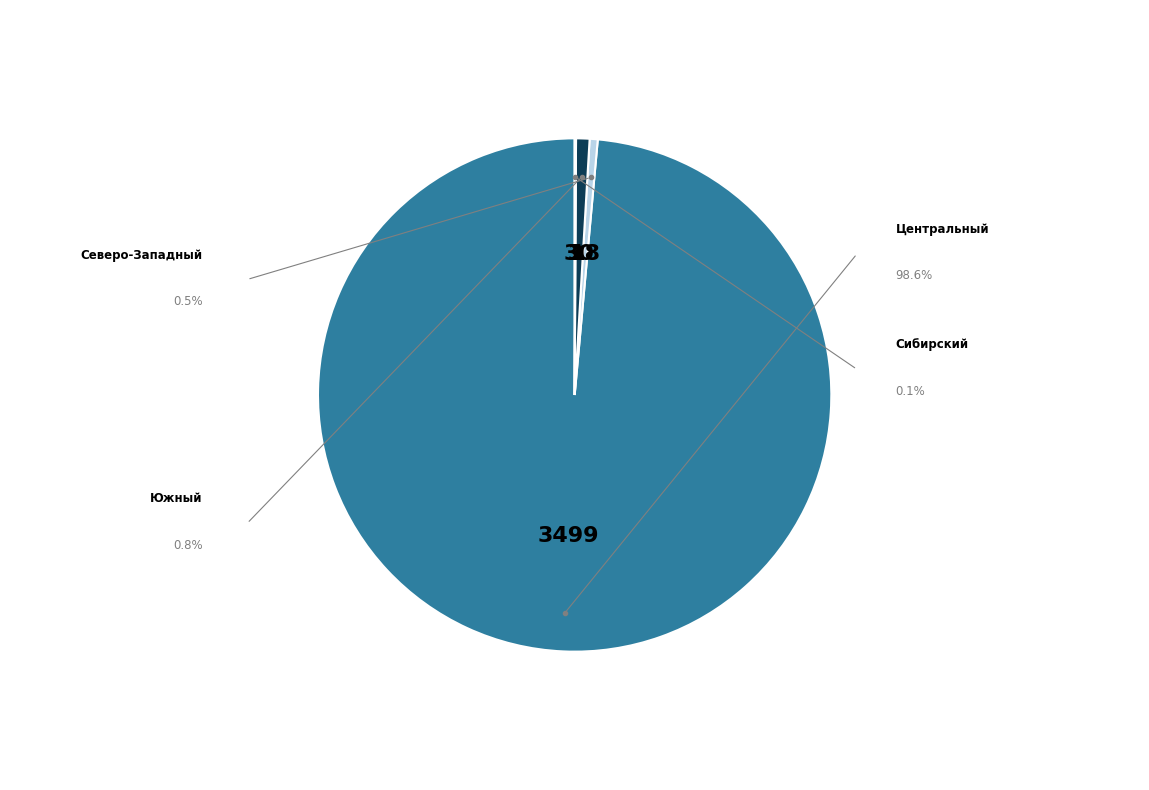

Which category has the smallest portion of the pie?

Сибирский федеральный округ